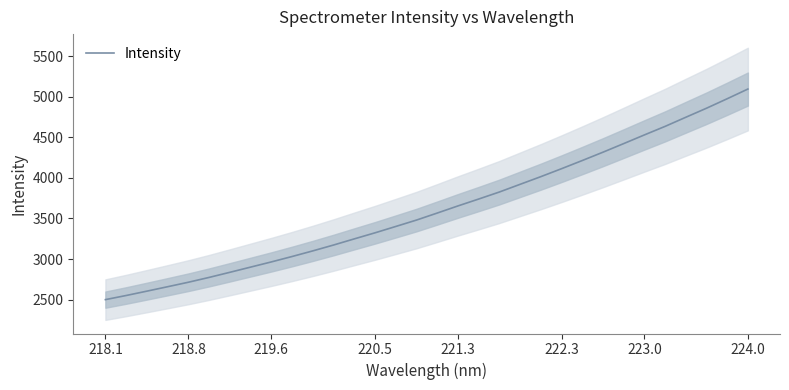

At which label does Intensity reach its peak?

224.0